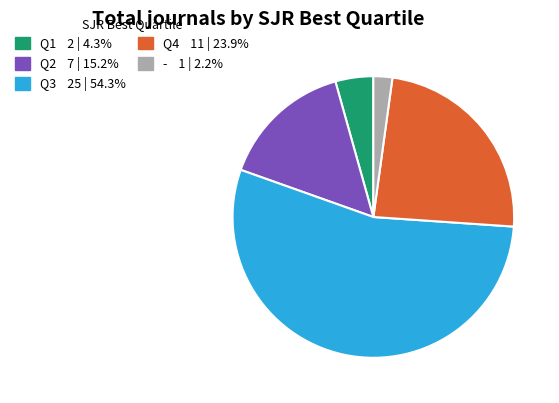

Do Q1 and Q4 together represent more than half of the pie?

No